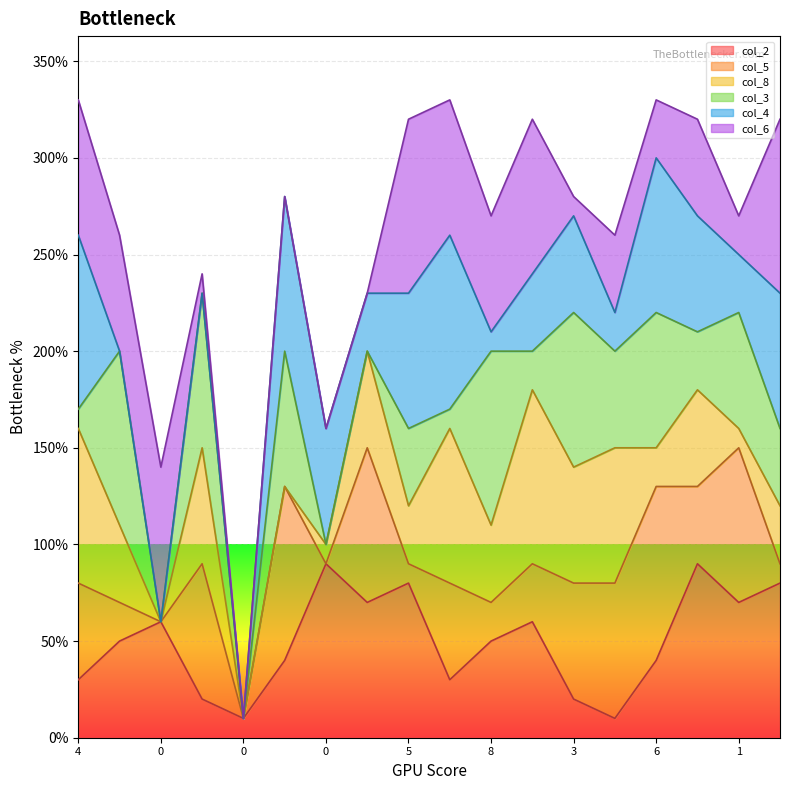

Rank the series by their maximum value, from highest to lowest.

col_6_line, col_4_line, col_3_line, col_8_line, col_5_line, col_2_line